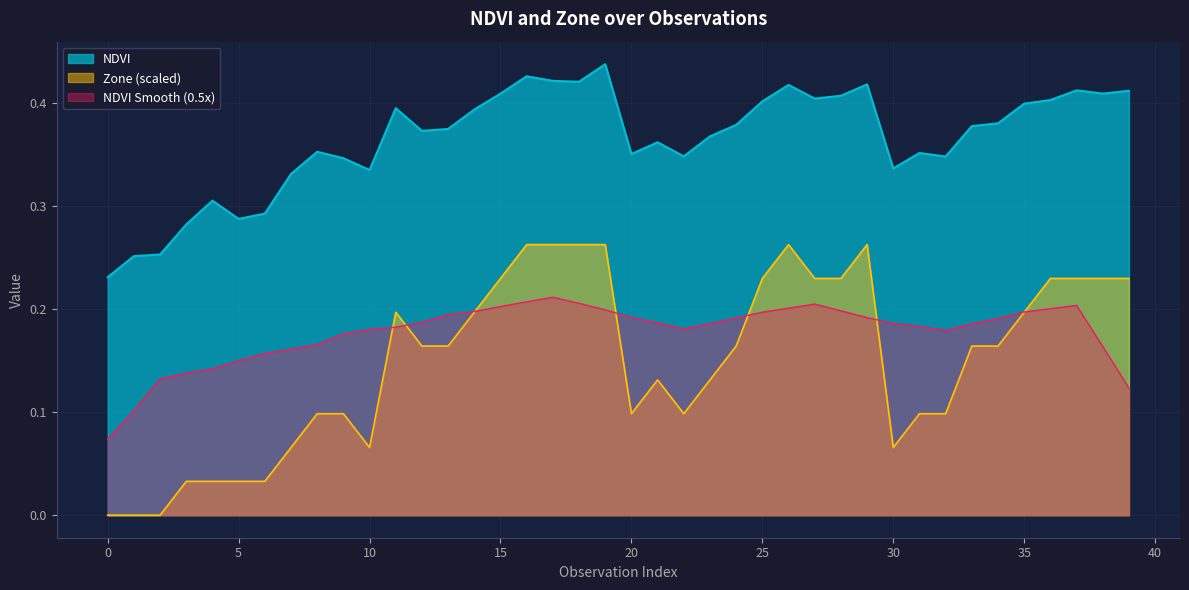

The Zone series shows 0.2 at 39. True or false?

True